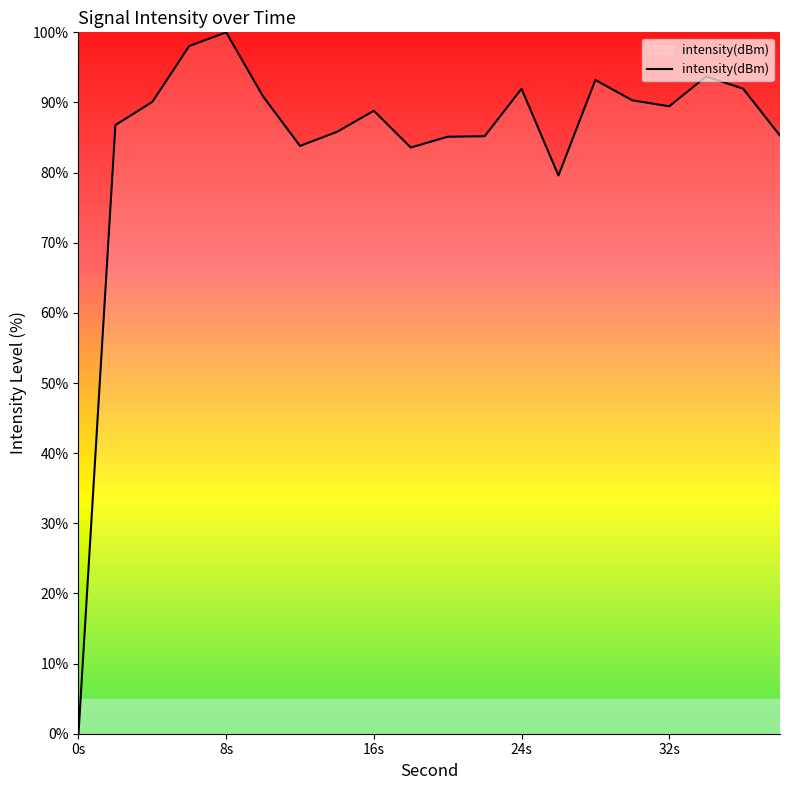

What is the greatest value displayed?

100.0